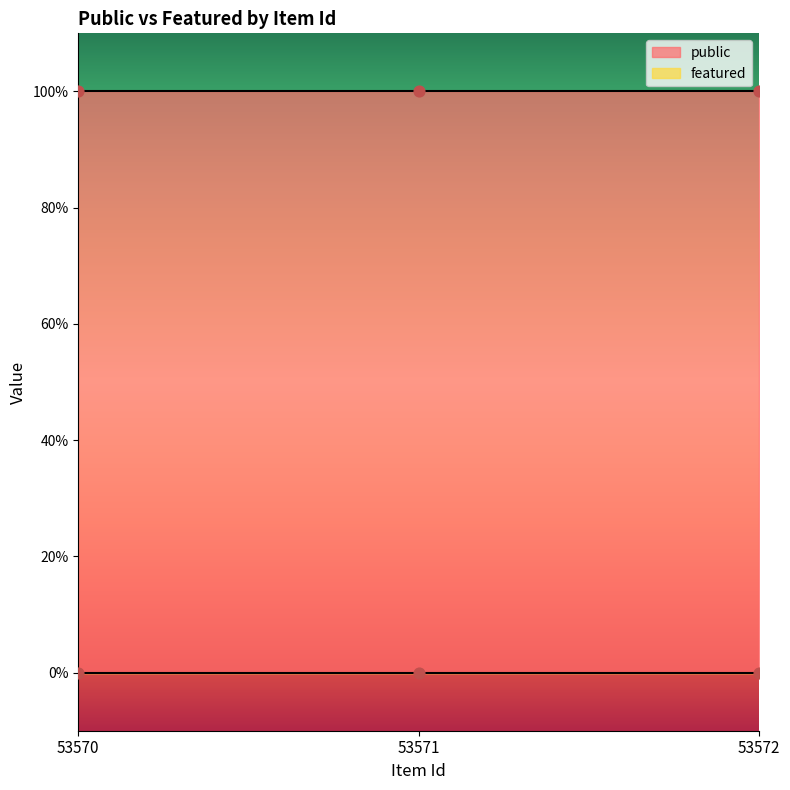

What is the total value across all series at 53571?

1